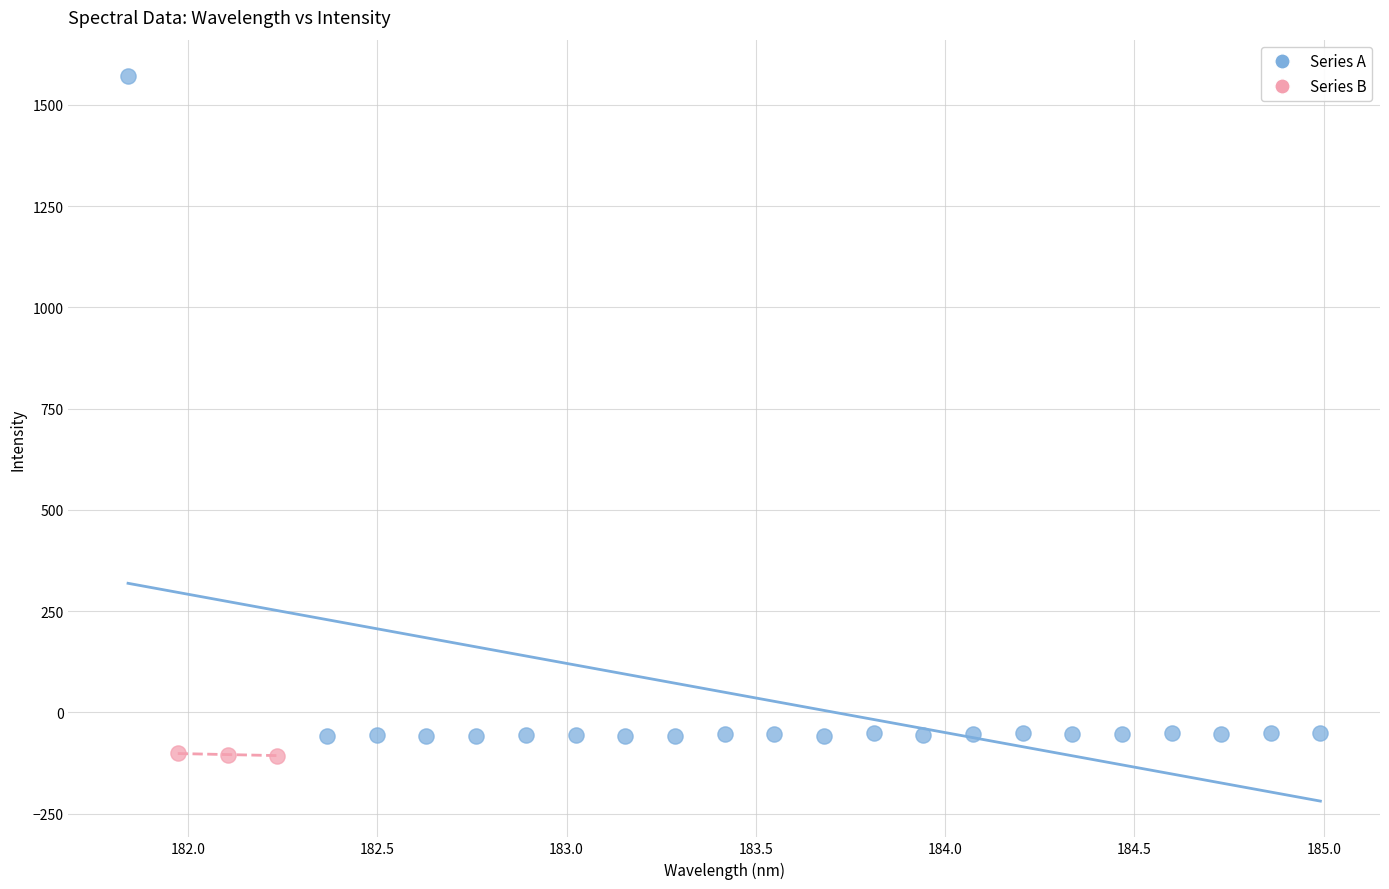

Which series contains the highest Y value?

Series A